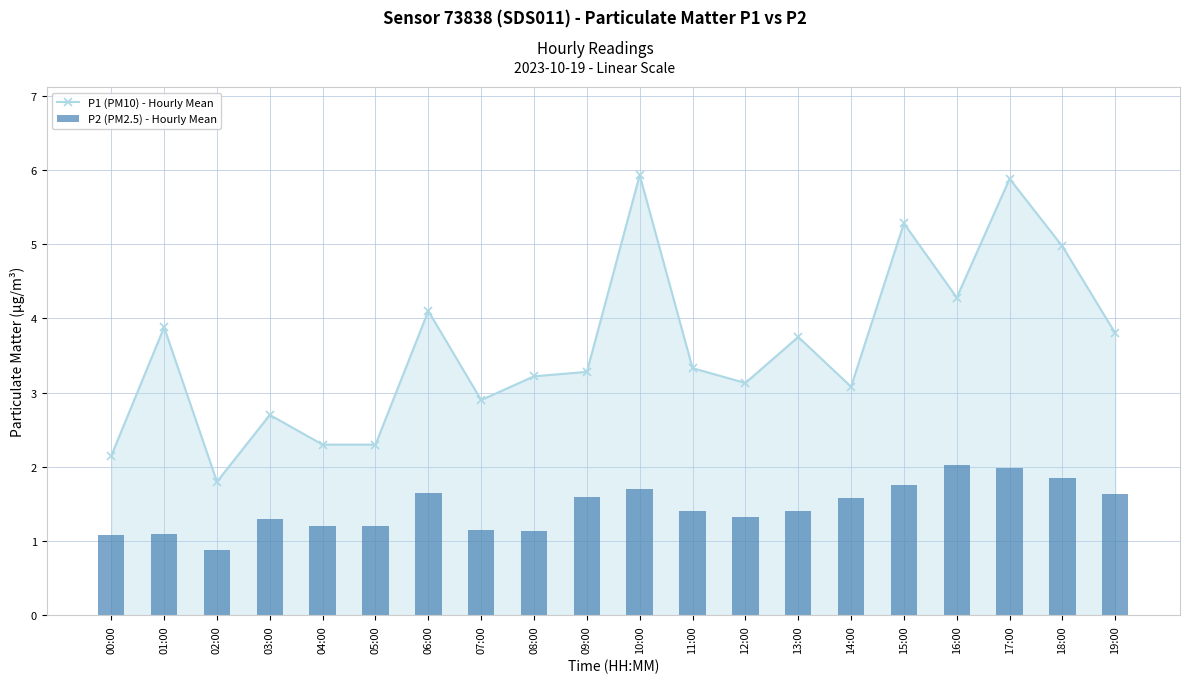

What is the sum of all P2 (PM2.5) - Hourly Mean values?

28.9